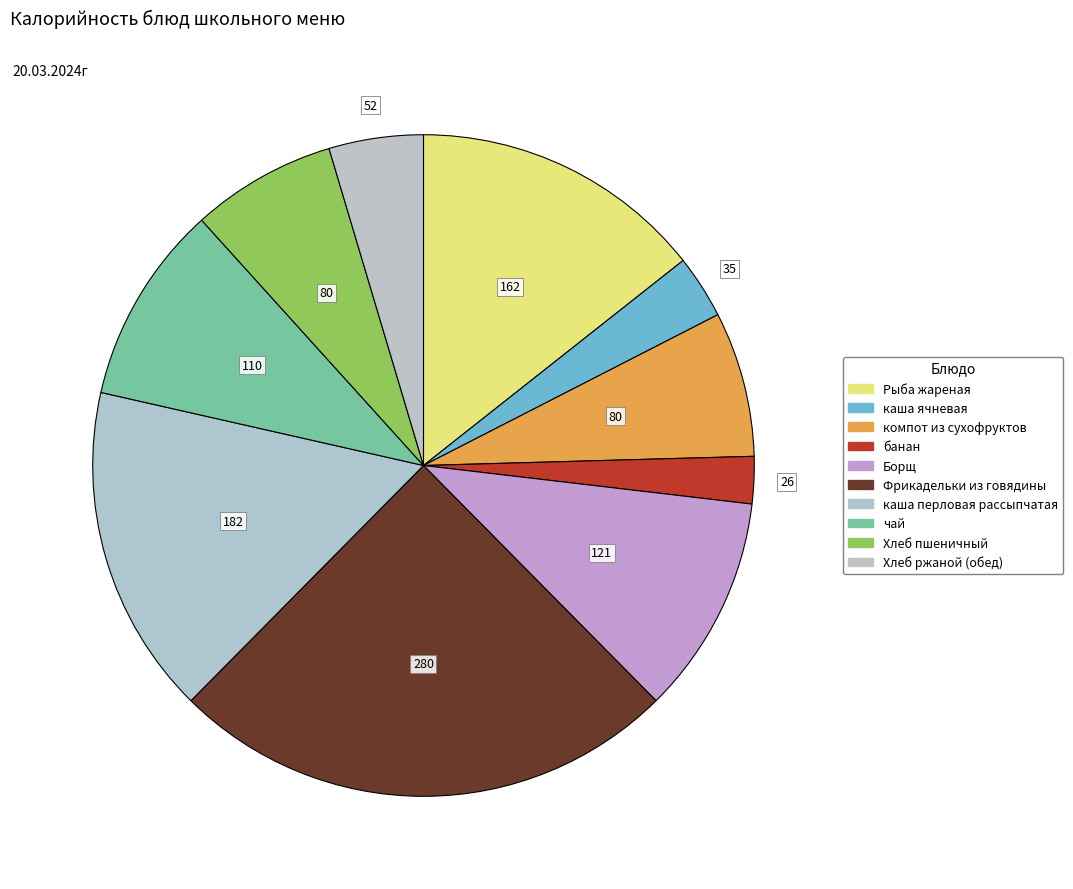

How many segments does this pie chart have?

10